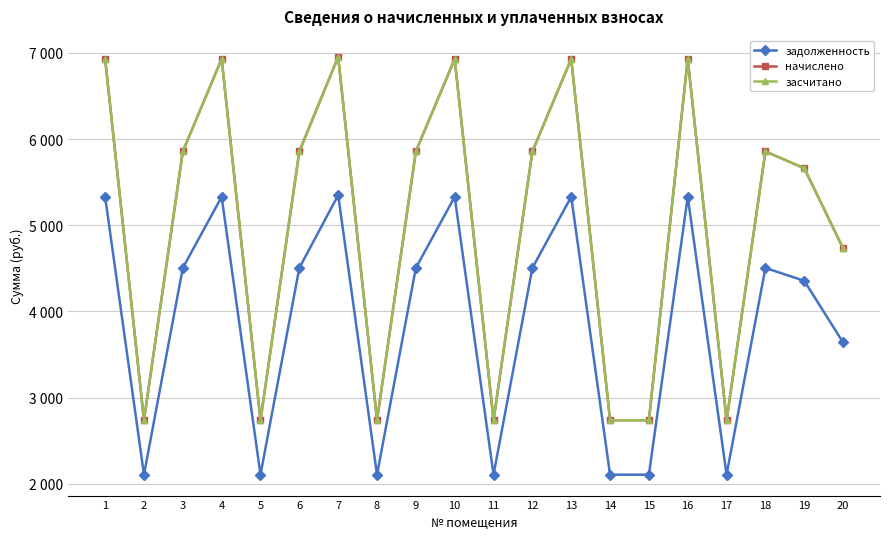

At 12, list the series in order from largest to smallest.

начислено, засчитано, задолженность